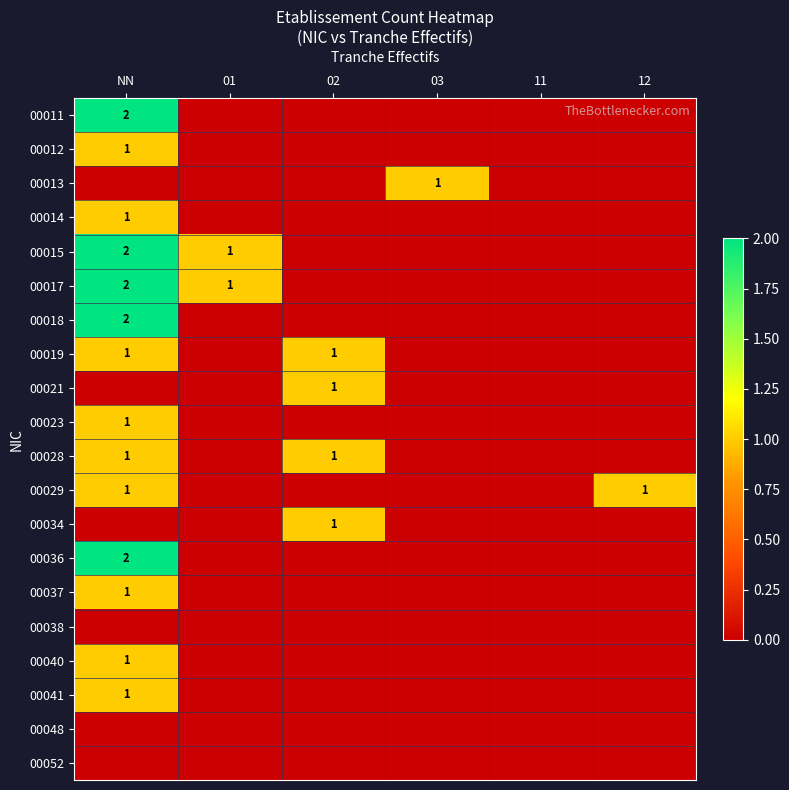

The value of 00015 at NN is 1. True or false?

False